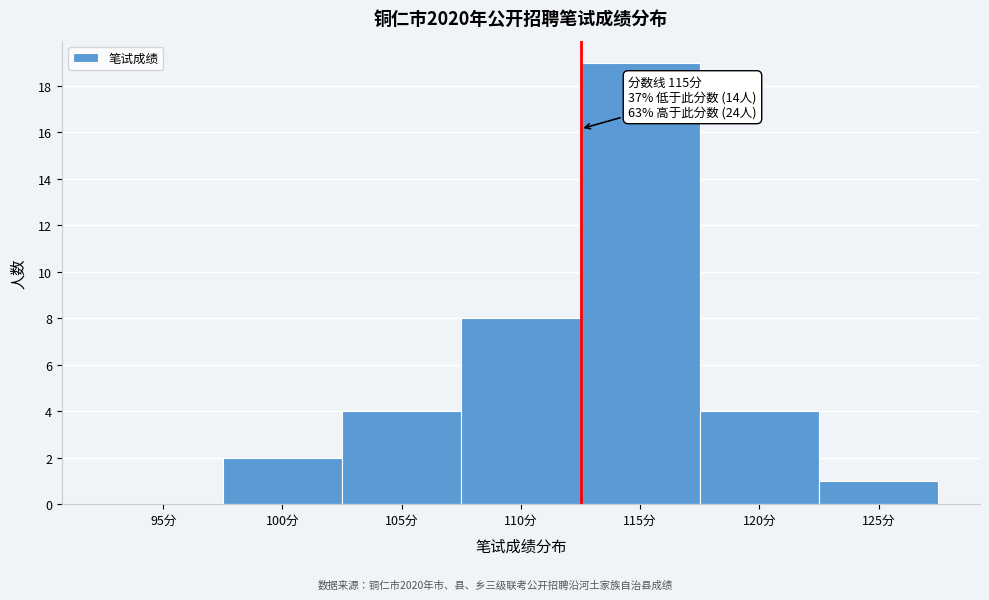

Reading left to right, extract all data points from this chart.

95分=0	100分=2	105分=4	110分=8	115分=19	120分=4	125分=1